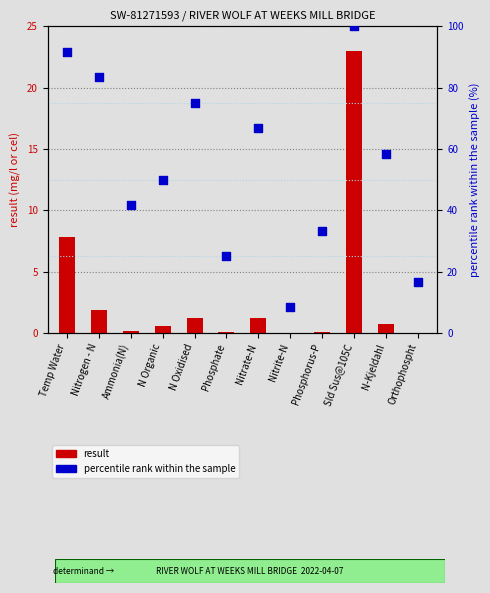

What are all the series names shown in the legend?

result, percentile rank within the sample